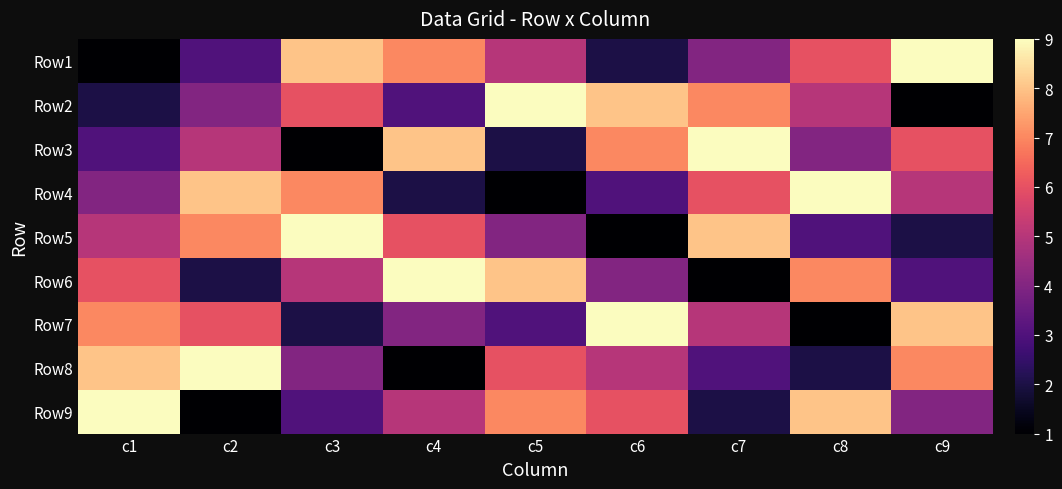

At which category is the sum across all series the highest?

c1